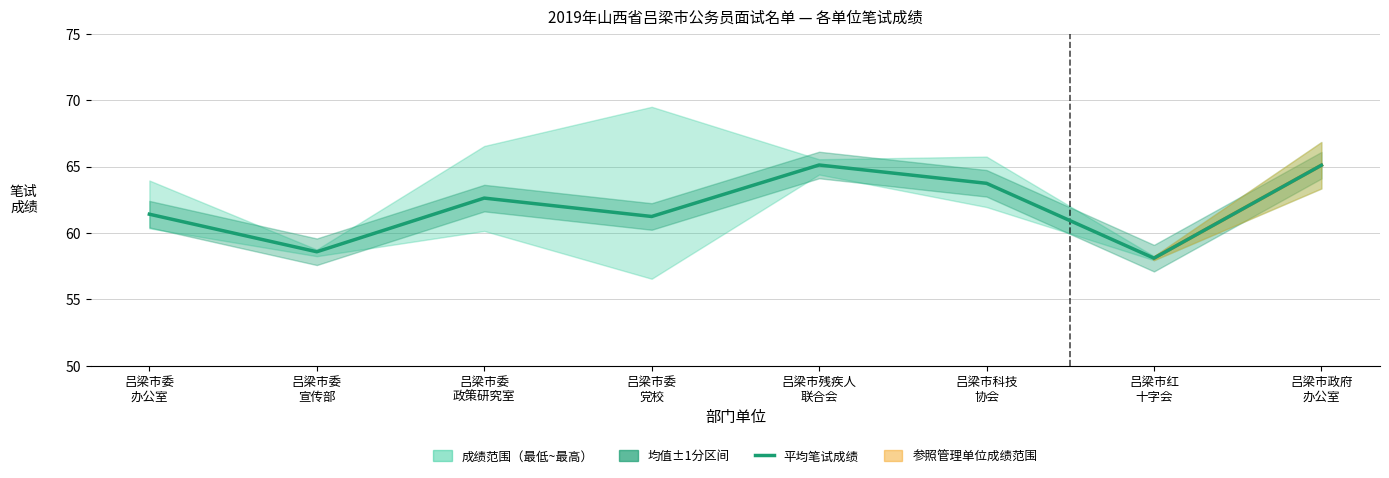

True or false: the data shows 65.1 at 吕梁市残疾人
联合会.

True